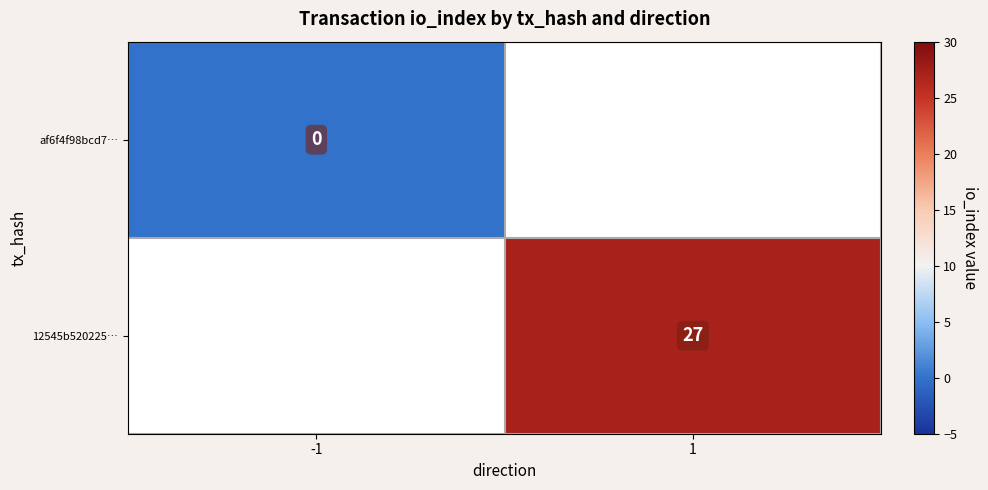

Which label corresponds to the smallest value in the chart?

-1